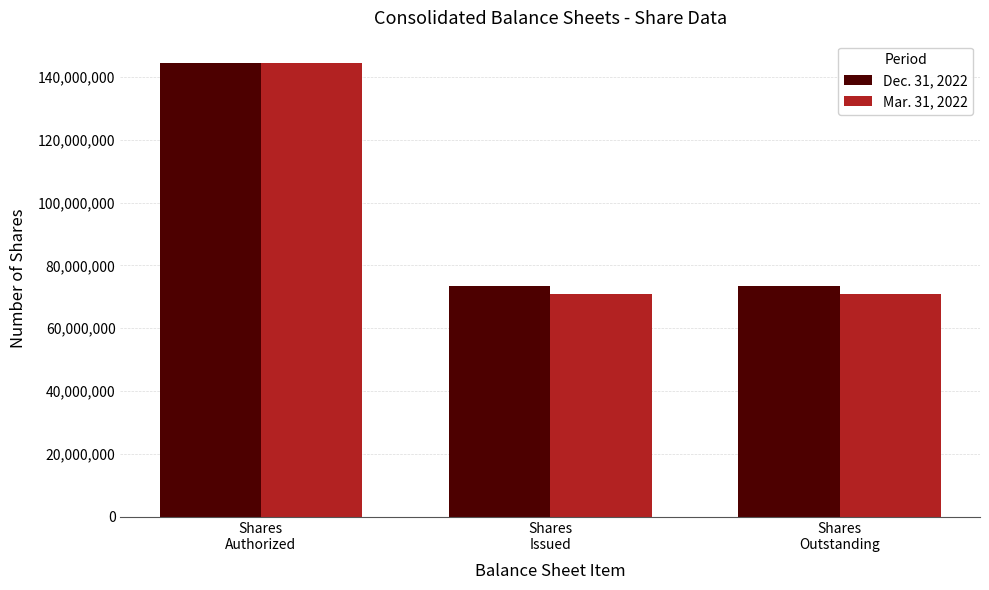

Rank the series by their average value, from lowest to highest.

Mar. 31, 2022, Dec. 31, 2022